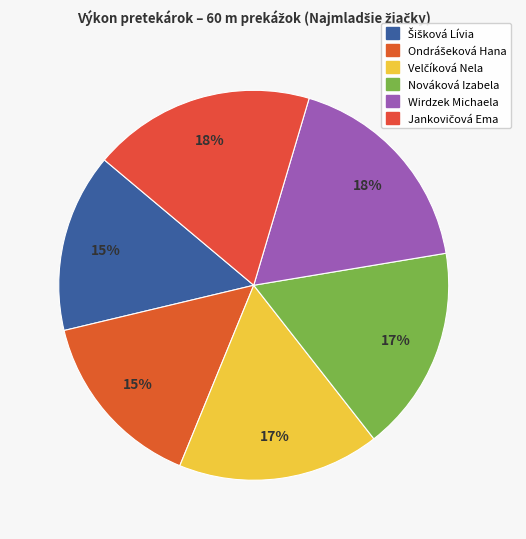

Count the number of slices in the pie.

6